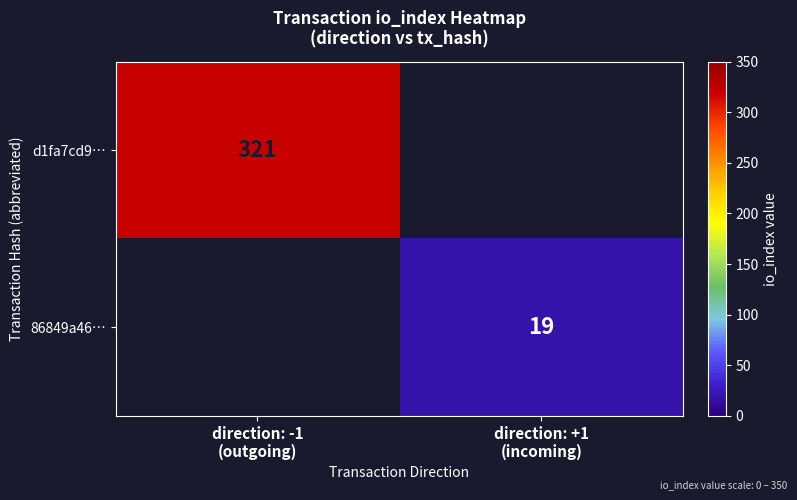

How many distinct data groups are displayed?

2